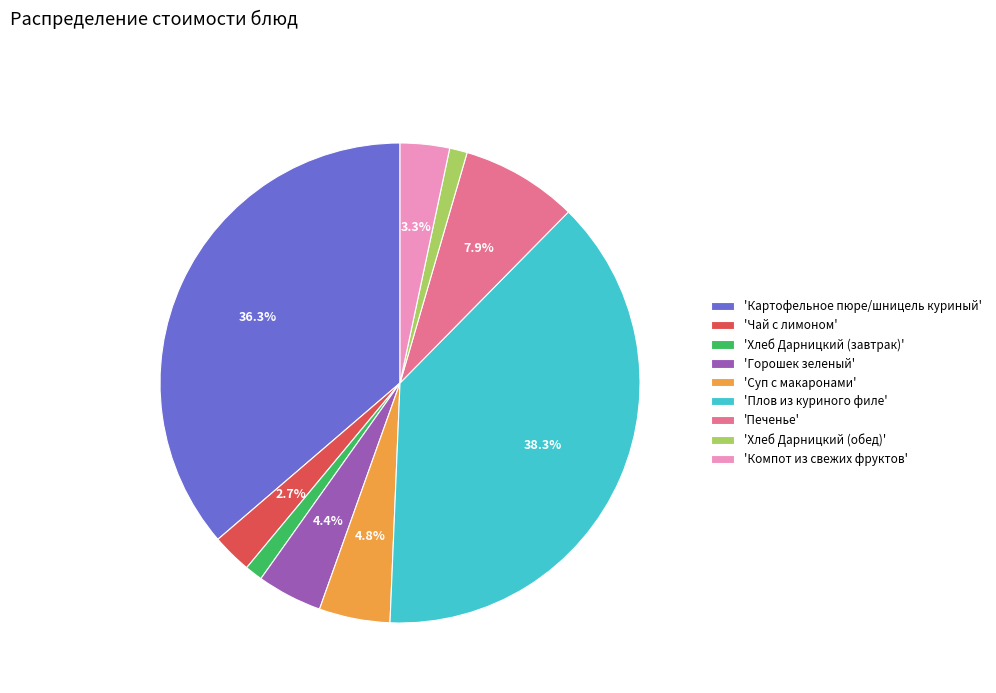

How many slices are in this pie chart?

9